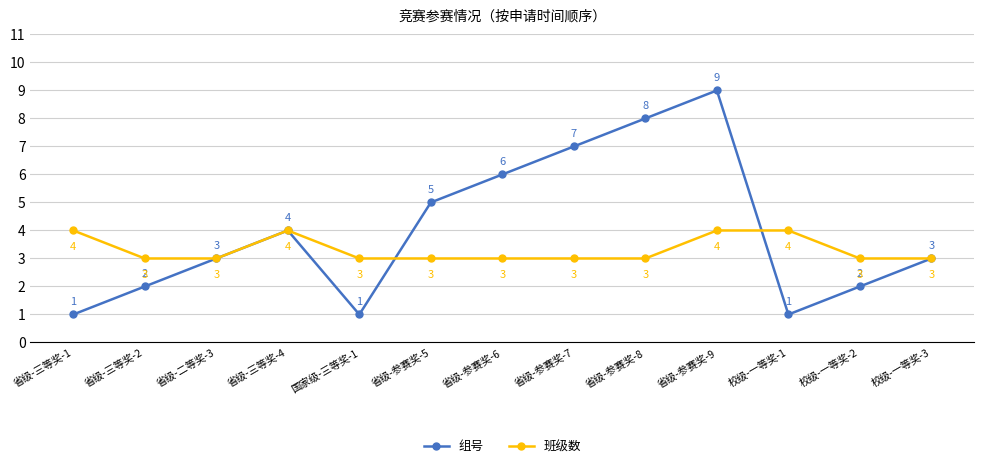

What is the value of the 班级数 point at the 7th from the left?

3